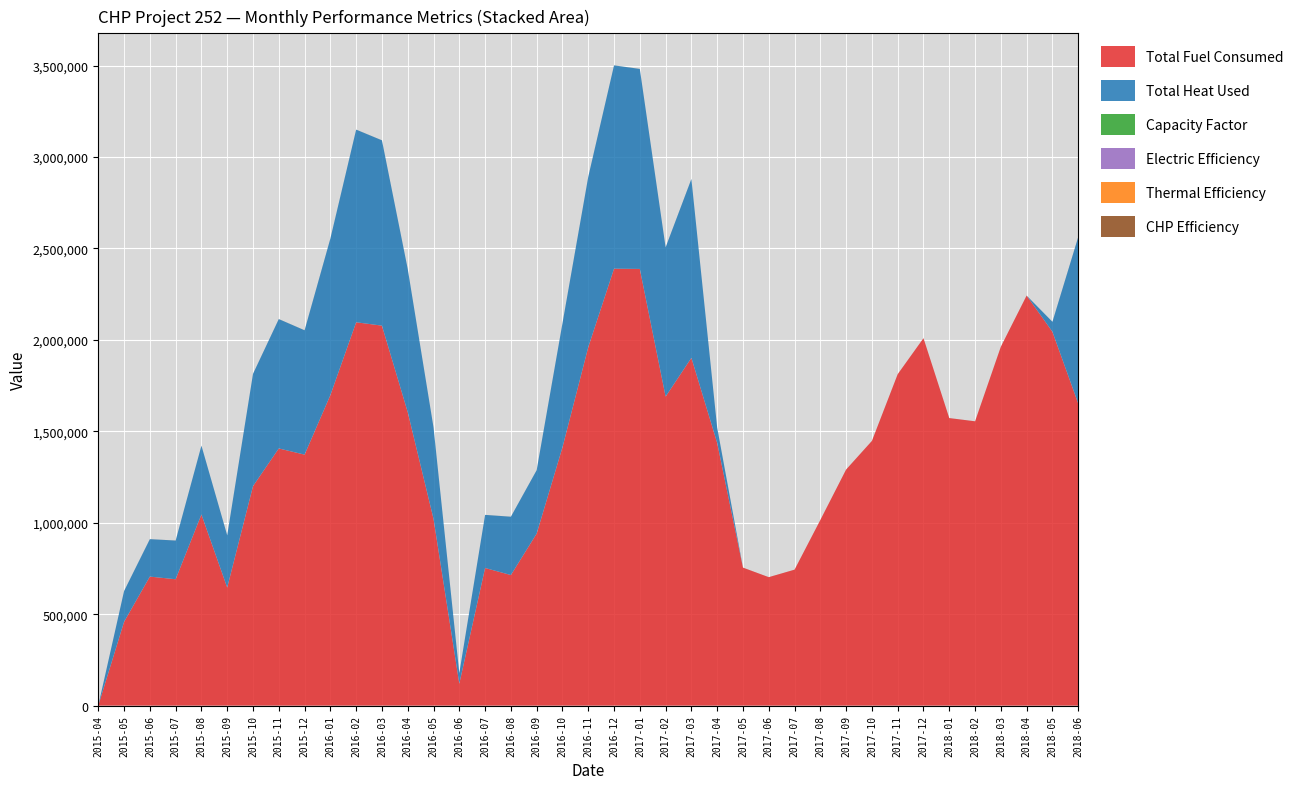

Reading right to left, what are all the values shown in this chart?

Total Fuel Consumed: 2018-06=1652130.0	2018-05=2044630.0	2018-04=2242370.0	2018-03=1962720.0	2018-02=1554760.0	2018-01=1572370.0	2017-12=2009300.0	2017-11=1812400.0	2017-10=1447520.0	2017-09=1291090.0	2017-08=1015050.0	2017-07=743410.0	2017-06=702430.0	2017-05=754600.0	2017-04=1436310.0	2017-03=1901870.0	2017-02=1689850.0	2017-01=2388140.0	2016-12=2389440.0	2016-11=1960120.0	2016-10=1412280.0	2016-09=940680.0	2016-08=714000.0	2016-07=752530.0	2016-06=120020.0	2016-05=1021290.0	2016-04=1604950.0	2016-03=2077940.0	2016-02=2096330.0	2016-01=1697950.0	2015-12=1372550.0	2015-11=1406310.0	2015-10=1200170.0	2015-09=645530.0	2015-08=1045210.0	2015-07=691020.0	2015-06=705490.0	2015-05=458298.0	2015-04=0.0
Total Heat Used: 2018-06=910354.1	2018-05=54346.6	2018-04=0.0	2018-03=0.0	2018-02=0.0	2018-01=0.0	2017-12=0.0	2017-11=0.0	2017-10=0.0	2017-09=0.0	2017-08=0.0	2017-07=0.0	2017-06=0.0	2017-05=0.0	2017-04=83823.7	2017-03=978116.1	2017-02=816135.9	2017-01=1093655.4	2016-12=1111840.3	2016-11=931384.9	2016-10=678334.2	2016-09=346838.0	2016-08=318911.2	2016-07=290446.1	2016-06=58124.0	2016-05=500391.7	2016-04=783197.0	2016-03=1013452.5	2016-02=1053567.9	2016-01=856102.4	2015-12=679951.7	2015-11=707507.5	2015-10=614127.5	2015-09=285624.4	2015-08=376475.8	2015-07=211607.9	2015-06=204755.5	2015-05=168172.0	2015-04=0.0
Capacity Factor: 2018-06=52.6	2018-05=64.0	2018-04=78.2	2018-03=59.4	2018-02=53.9	2018-01=51.3	2017-12=63.2	2017-11=58.1	2017-10=45.4	2017-09=42.5	2017-08=31.0	2017-07=21.6	2017-06=20.1	2017-05=21.6	2017-04=49.1	2017-03=61.2	2017-02=58.6	2017-01=74.2	2016-12=74.9	2016-11=63.3	2016-10=42.6	2016-09=28.3	2016-08=20.4	2016-07=21.8	2016-06=3.4	2016-05=30.8	2016-04=53.1	2016-03=66.9	2016-02=73.9	2016-01=55.5	2015-12=44.3	2015-11=47.3	2015-10=38.2	2015-09=19.3	2015-08=32.2	2015-07=19.6	2015-06=20.1	2015-05=11.6	2015-04=0.0
Electric Efficiency: 2018-06=22.8	2018-05=23.1	2018-04=24.9	2018-03=22.3	2018-02=23.1	2018-01=24.1	2017-12=23.2	2017-11=22.9	2017-10=23.1	2017-09=23.5	2017-08=22.6	2017-07=21.5	2017-06=20.4	2017-05=21.1	2017-04=24.4	2017-03=23.8	2017-02=23.1	2017-01=22.9	2016-12=23.1	2016-11=23.1	2016-10=22.3	2016-09=21.5	2016-08=21.1	2016-07=21.4	2016-06=20.5	2016-05=22.2	2016-04=23.6	2016-03=23.8	2016-02=24.3	2016-01=24.1	2015-12=23.8	2015-11=24.0	2015-10=23.5	2015-09=21.4	2015-08=22.8	2015-07=20.9	2015-06=20.3	2015-05=18.7	2015-04=0.0
Thermal Efficiency: 2018-06=53.4	2018-05=2.6	2018-04=0.0	2018-03=0.0	2018-02=0.0	2018-01=0.0	2017-12=0.0	2017-11=0.0	2017-10=0.0	2017-09=0.0	2017-08=0.0	2017-07=0.0	2017-06=0.0	2017-05=0.0	2017-04=5.7	2017-03=49.8	2017-02=46.8	2017-01=44.4	2016-12=45.1	2016-11=46.0	2016-10=46.5	2016-09=35.7	2016-08=43.3	2016-07=37.4	2016-06=46.9	2016-05=47.5	2016-04=47.3	2016-03=47.3	2016-02=48.7	2016-01=48.9	2015-12=48.0	2015-11=48.8	2015-10=49.6	2015-09=42.9	2015-08=34.9	2015-07=29.7	2015-06=28.1	2015-05=35.6	2015-04=0.0
CHP Efficiency: 2018-06=76.2	2018-05=25.7	2018-04=24.9	2018-03=22.3	2018-02=23.1	2018-01=24.1	2017-12=23.2	2017-11=22.9	2017-10=23.1	2017-09=23.5	2017-08=22.6	2017-07=21.5	2017-06=20.4	2017-05=21.1	2017-04=30.1	2017-03=73.6	2017-02=69.9	2017-01=67.3	2016-12=68.2	2016-11=69.1	2016-10=68.8	2016-09=57.2	2016-08=64.3	2016-07=58.8	2016-06=67.4	2016-05=69.7	2016-04=70.9	2016-03=71.0	2016-02=73.0	2016-01=73.0	2015-12=71.8	2015-11=72.8	2015-10=73.1	2015-09=64.3	2015-08=57.7	2015-07=50.6	2015-06=48.5	2015-05=54.2	2015-04=0.0